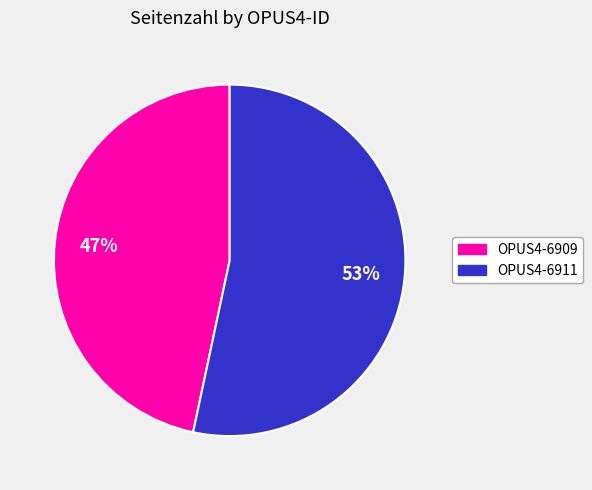

Which slice is the smallest?

OPUS4-6909